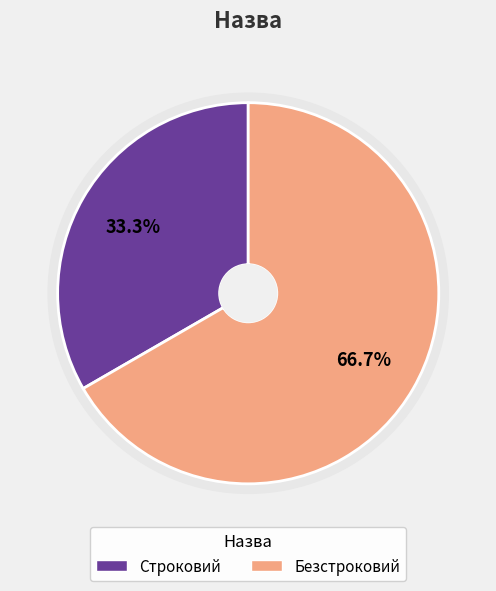

To the nearest percent, what percentage of the pie is Безстроковий?

67%